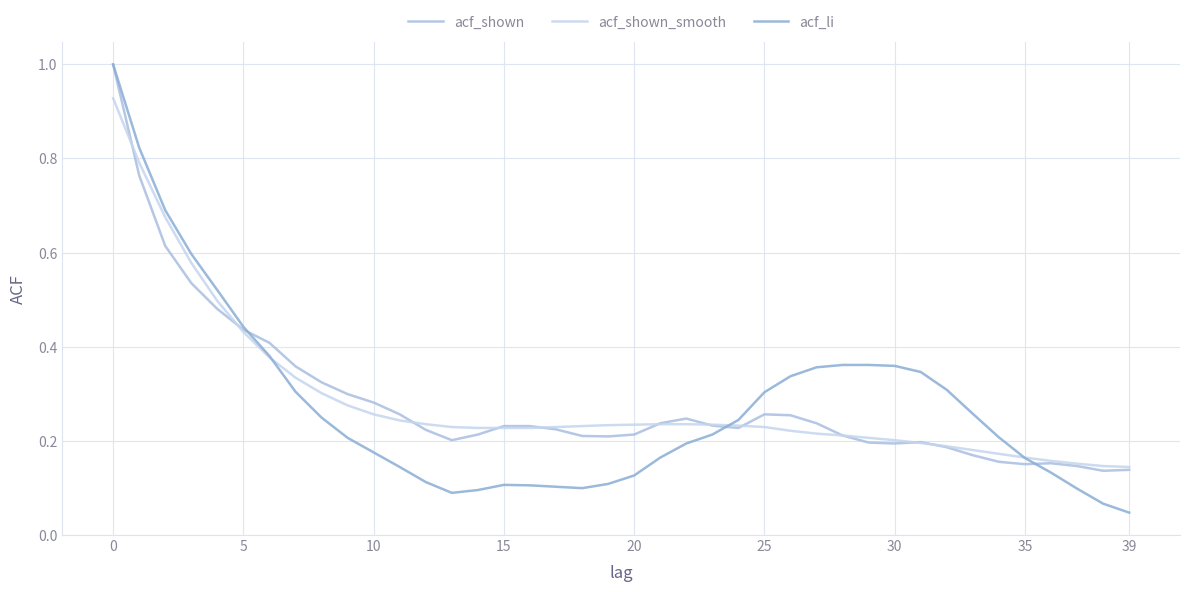

True or false: acf_shown and acf_shown_smooth cross at least once.

True